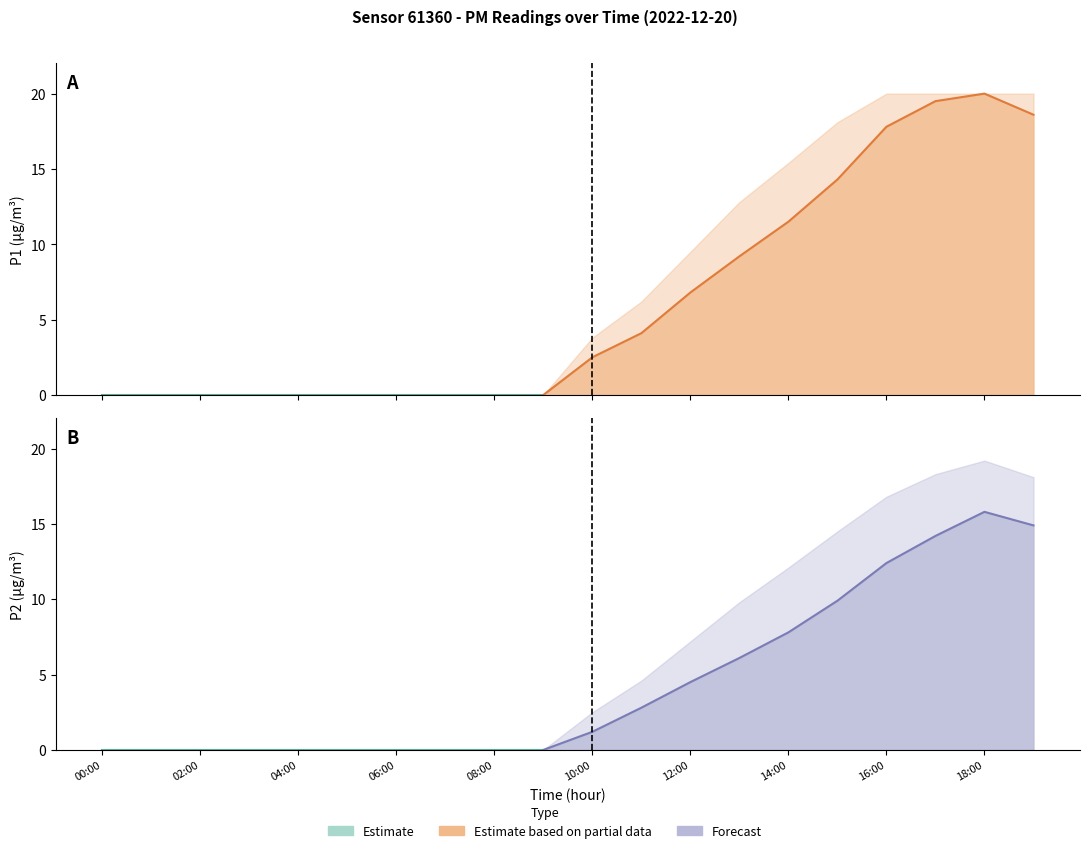

Rank the series by their maximum value, from lowest to highest.

P2, P2_upper, P1, P1_upper